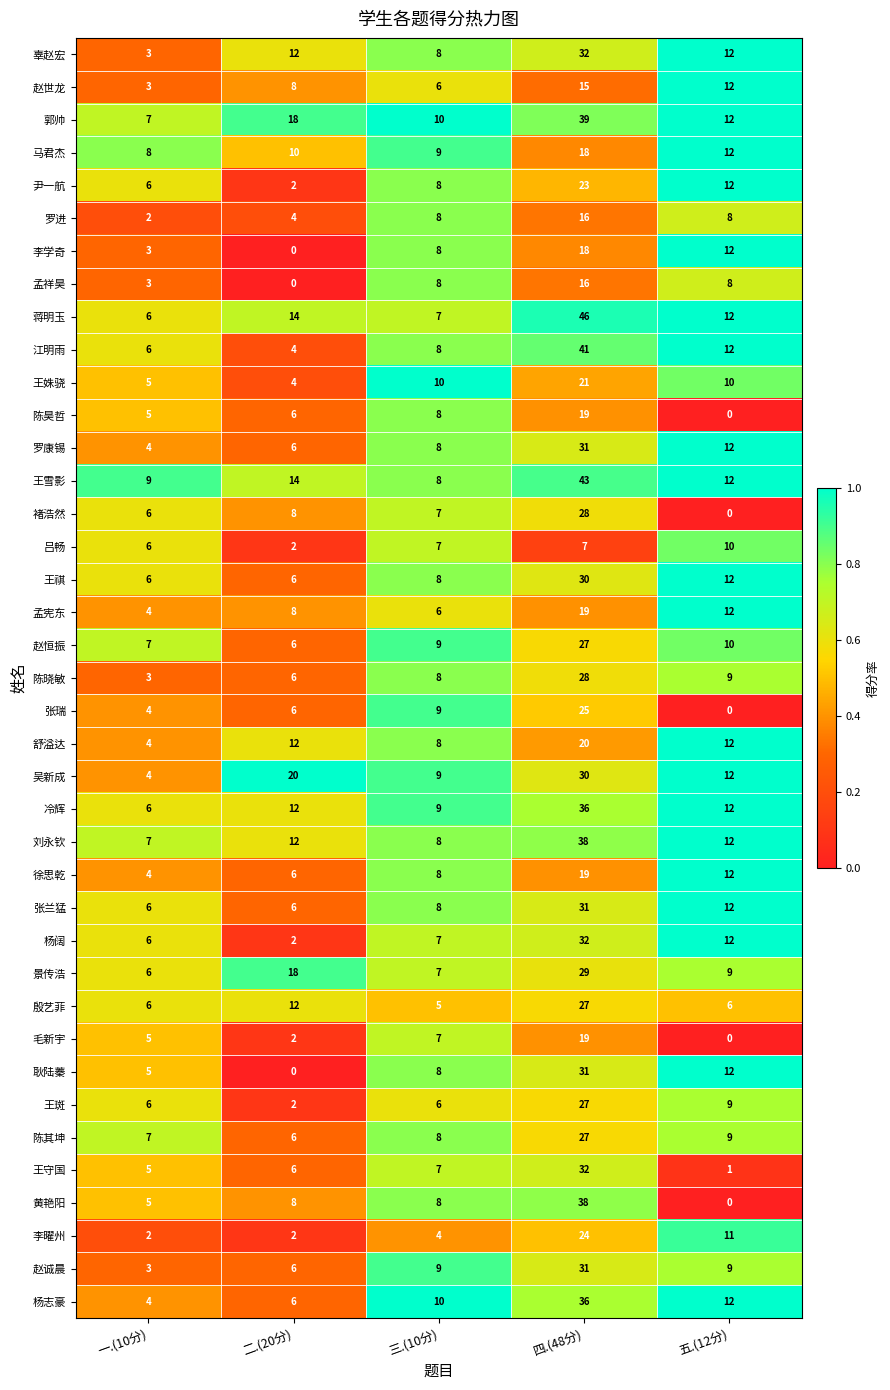

What is the minimum value for 郭帅?

7